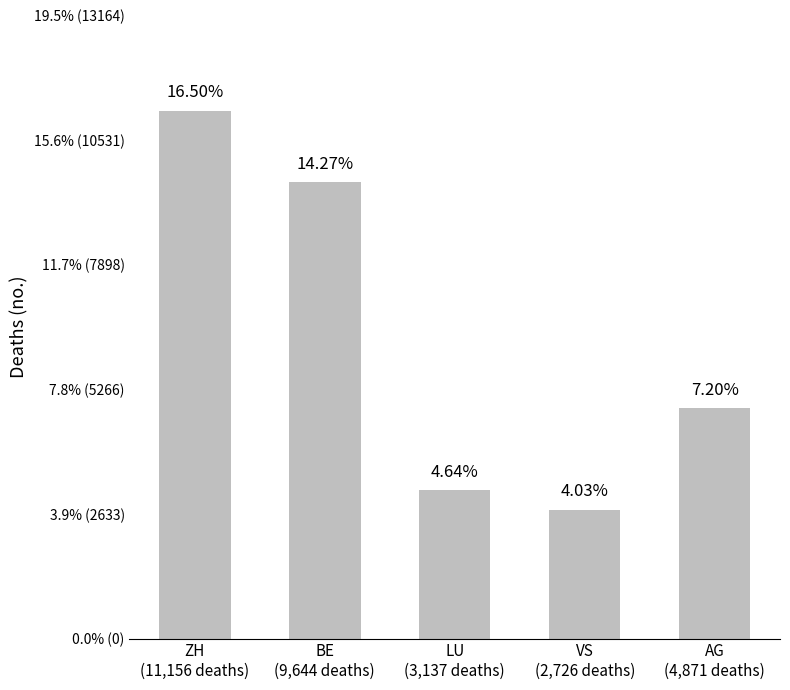

What is the average value?

6307